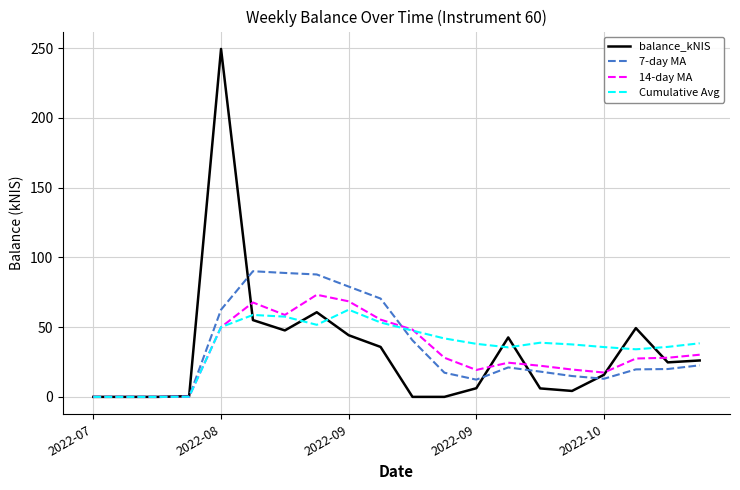

What is the maximum value shown in the chart?

249.4